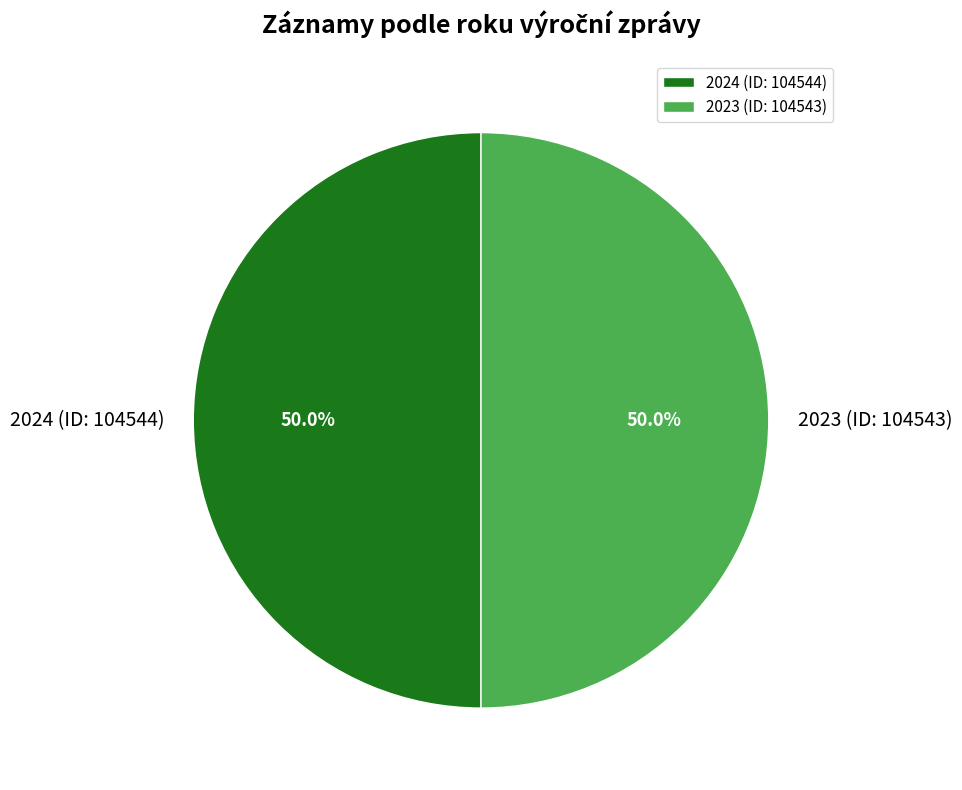

Combined, do 2024 (ID: 104544) and 2023 (ID: 104543) account for over 50%?

Yes